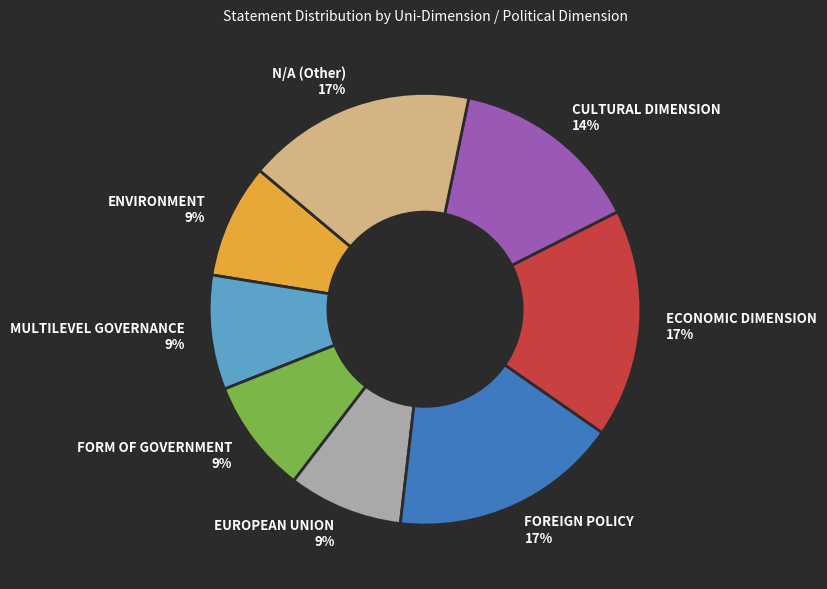

Approximately how many times larger is the value at ENVIRONMENT 9% compared to ECONOMIC DIMENSION 17%?

0.5